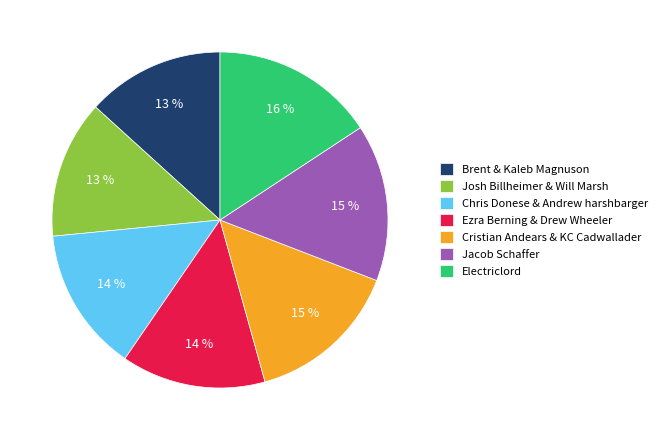

Count the number of slices in the pie.

7